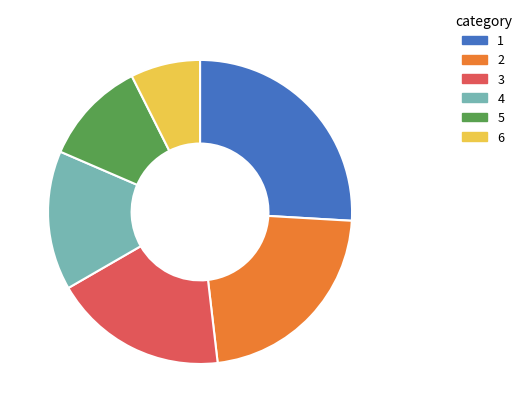

Is there any slice that represents more than half of the pie?

No